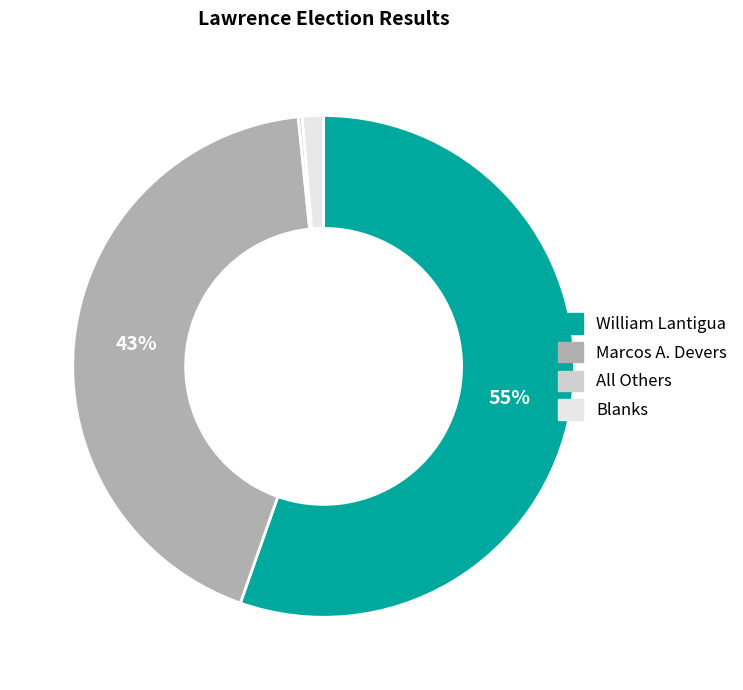

Which slice is the largest?

William Lantigua